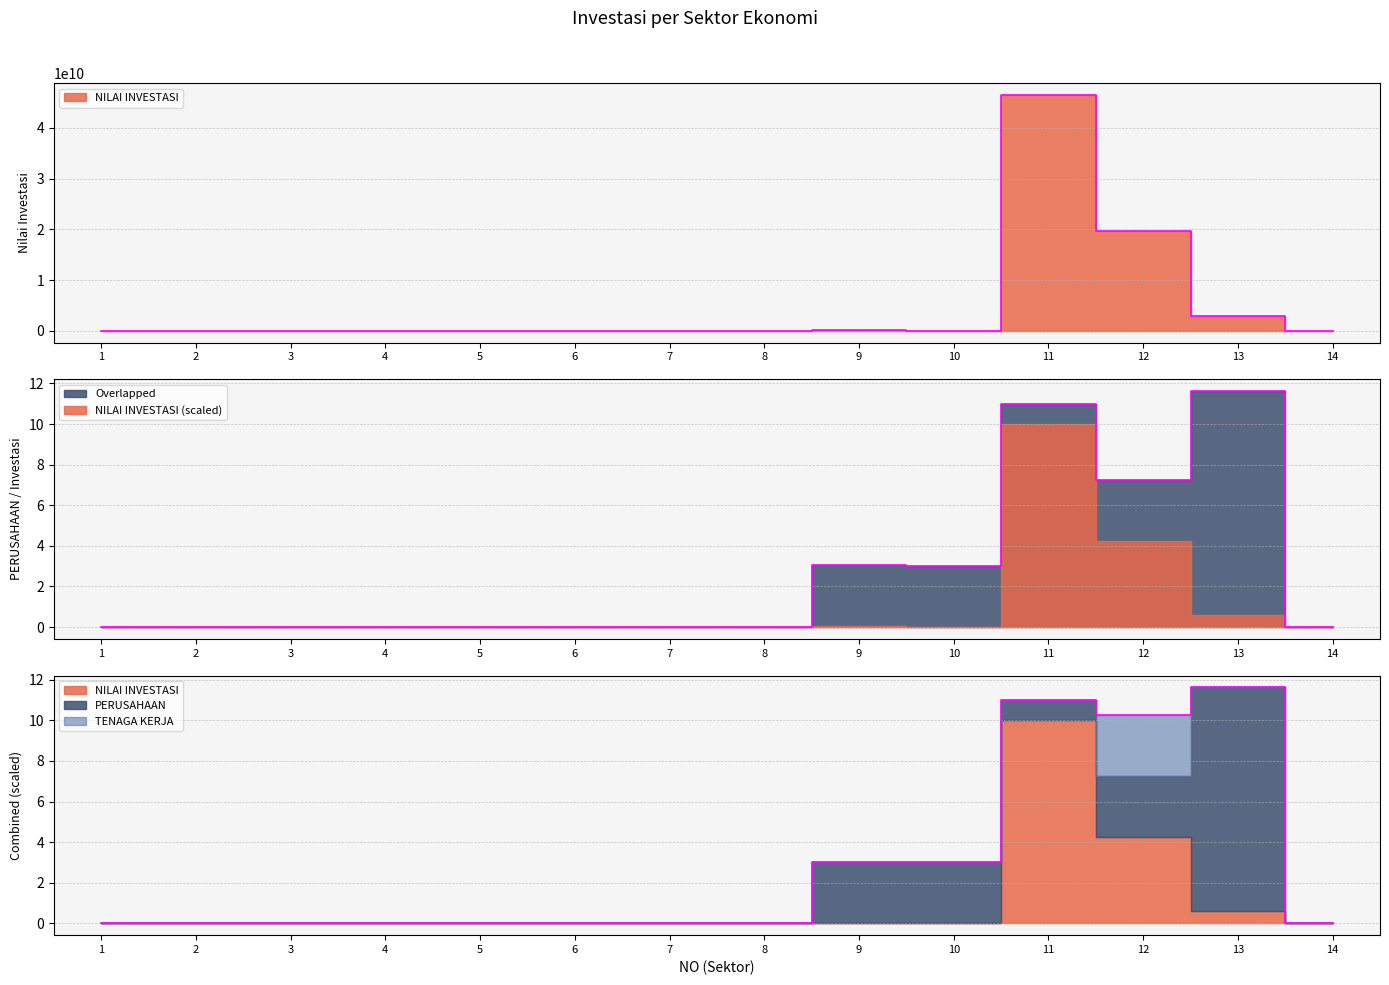

The NILAI INVESTASI series shows 24122956142 at 8. True or false?

False